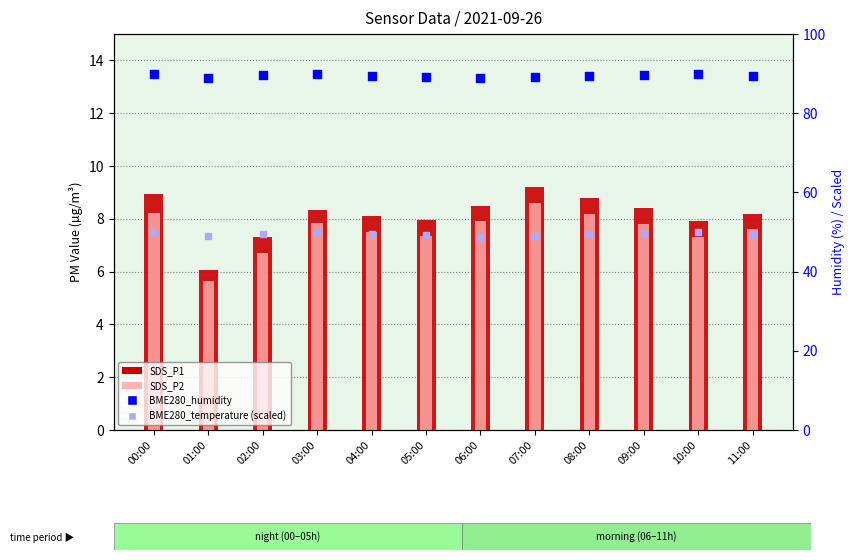

Is the value of SDS_P1 at 05:00 greater than the value of BME280_temperature (scaled) at 04:00?

No